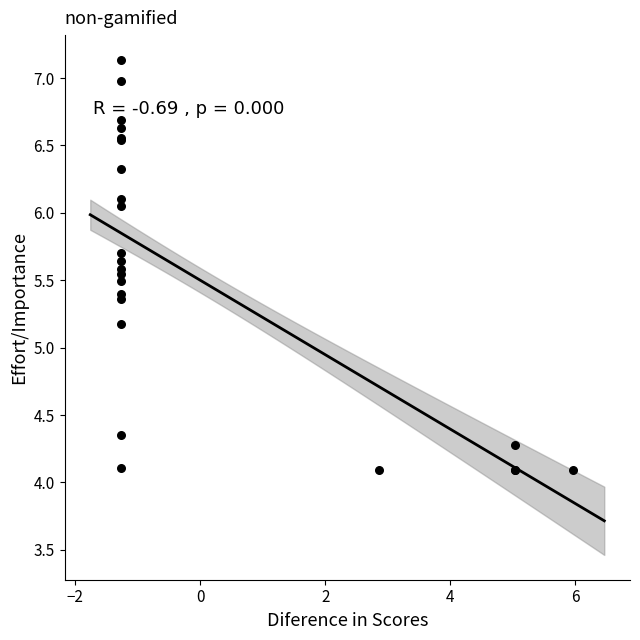

What Y value in the scatter plot is closest to 5?

5.2